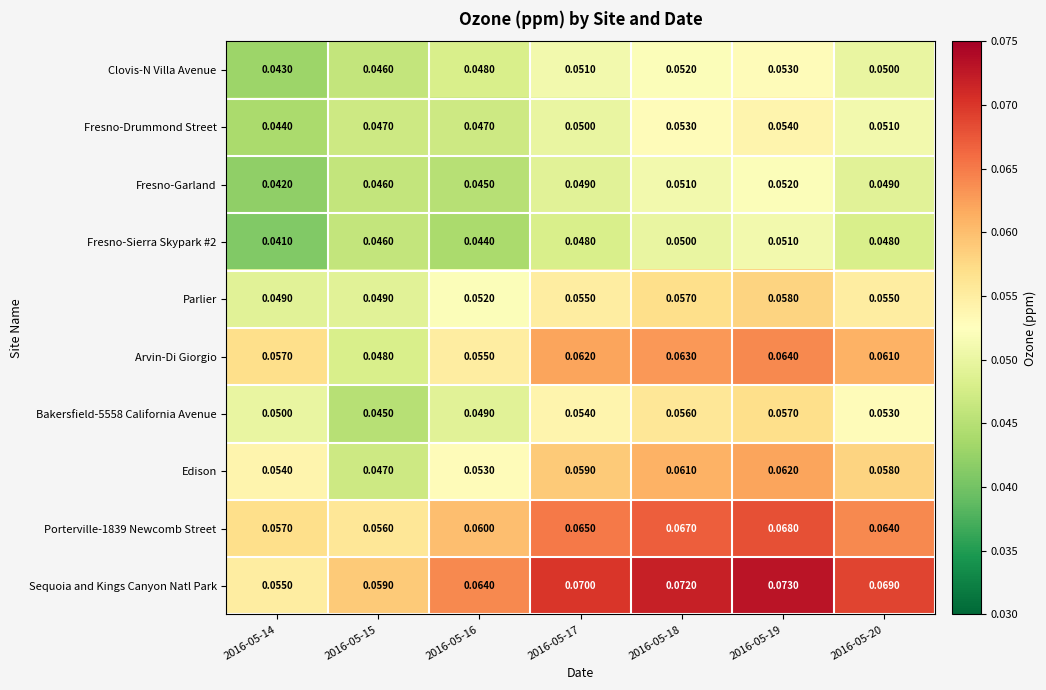

What is the total value across all series at 2016-05-19?

0.6